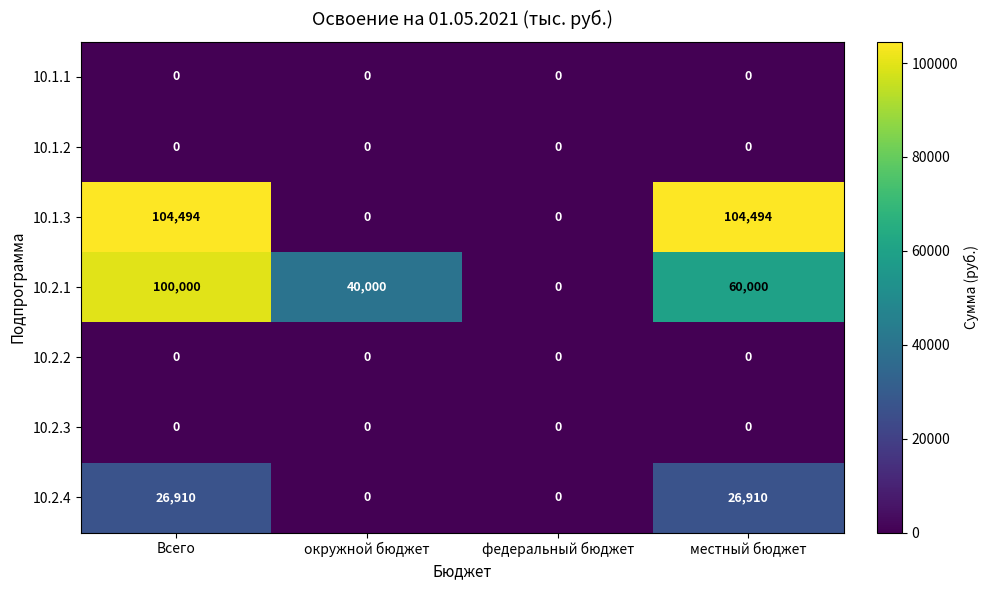

How many data points does each series have?

4